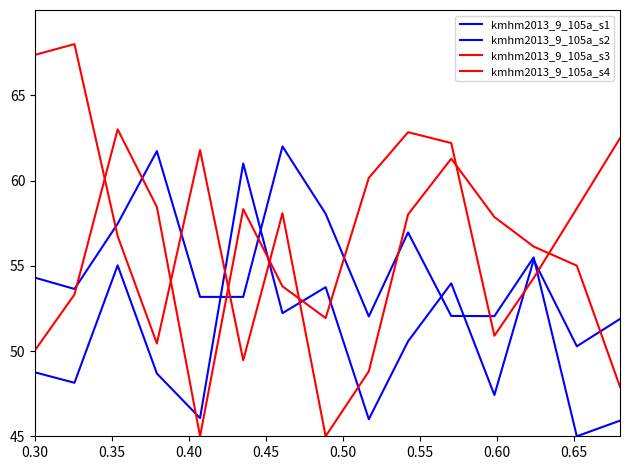

How many lines are shown in the chart?

4